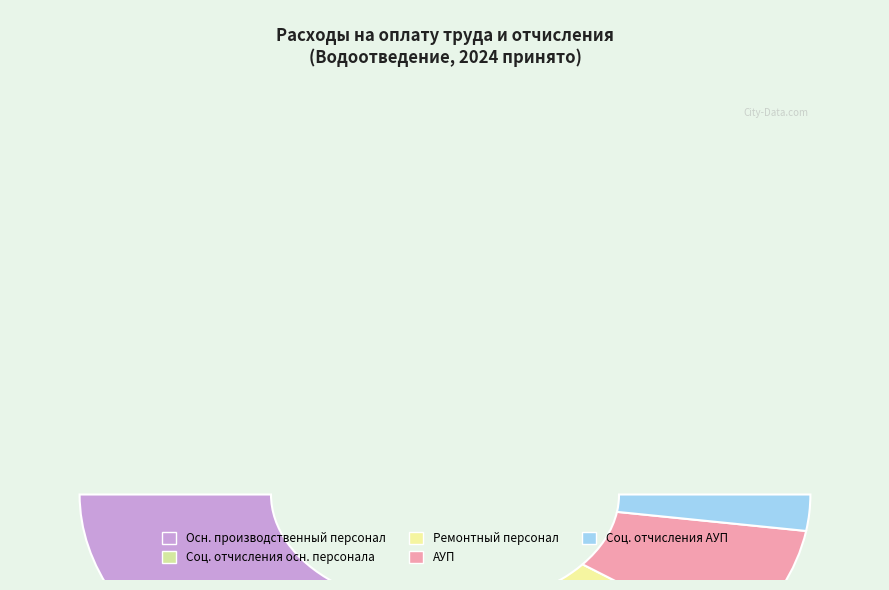

What percentage is NOT represented by Расходы на оплату труда ремонтного персонала (Водоотведение)?

93.9%